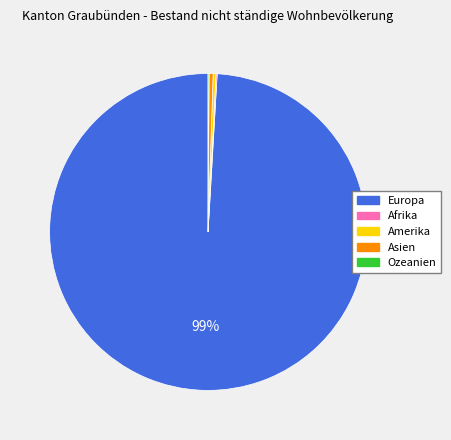

Is there a majority slice in this chart?

Yes